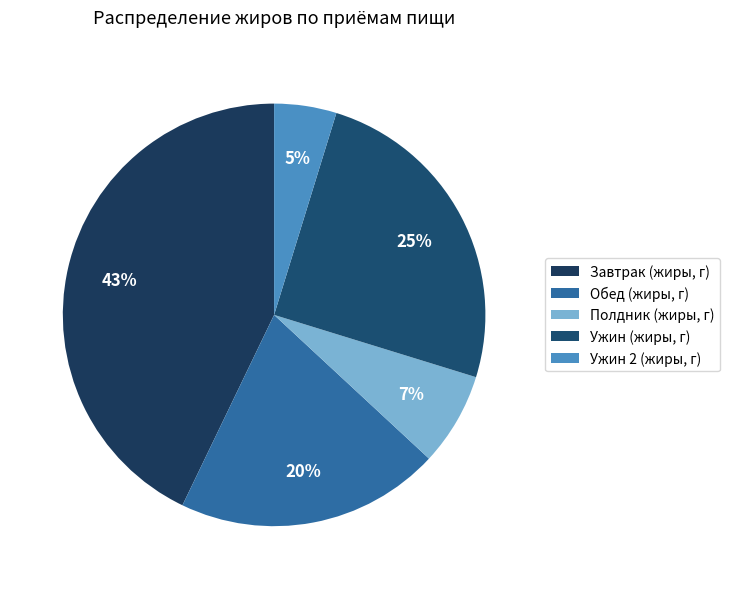

Is there a majority slice in this chart?

No